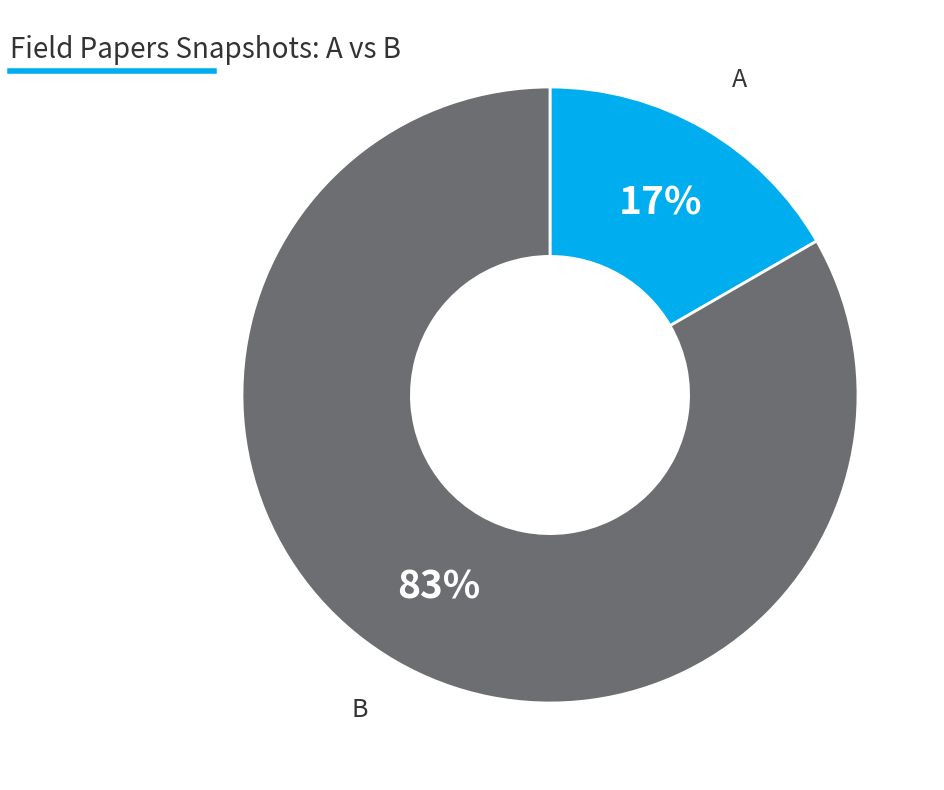

Which has a higher value, A or B?

B